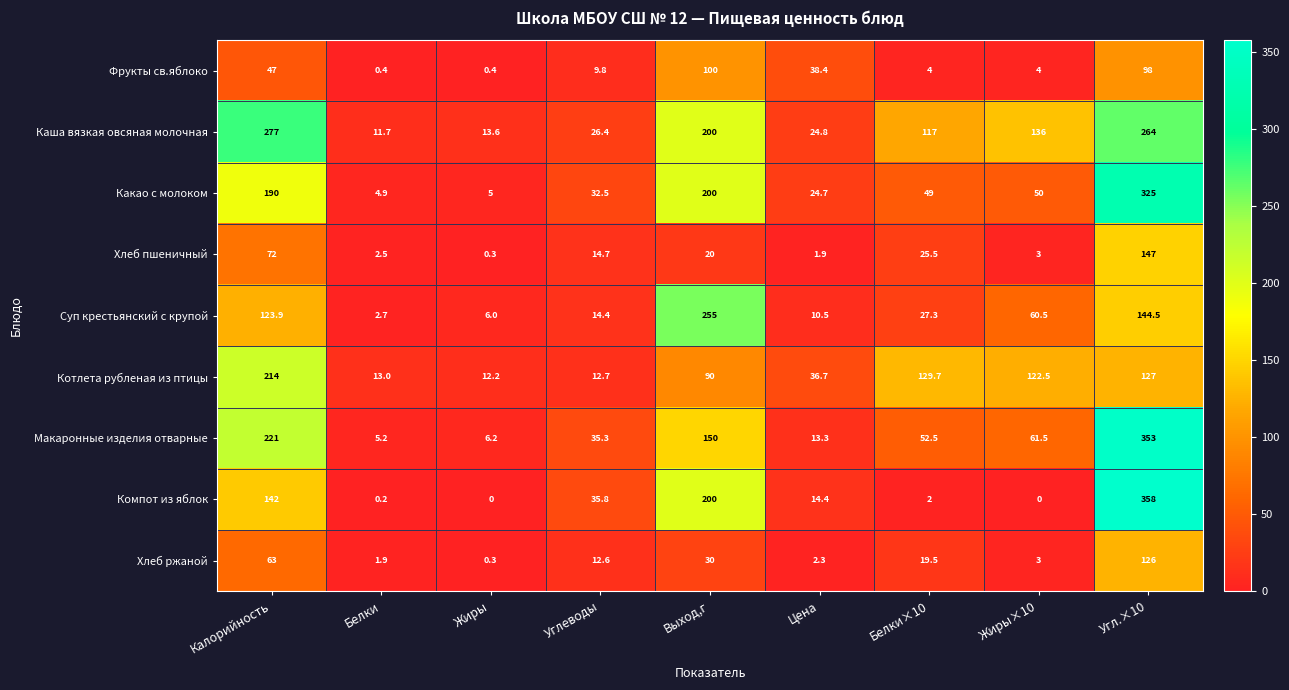

At which label does Какао с молоком reach its minimum?

Белки